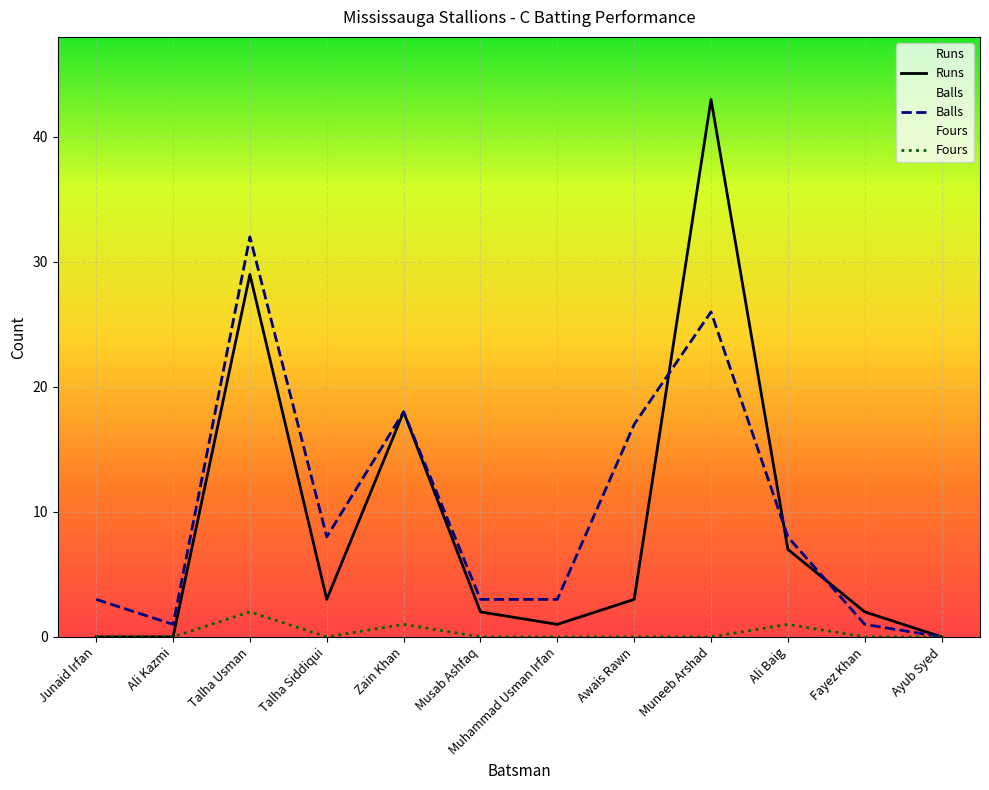

Reading right to left, what are all the values shown in this chart?

Runs: Ayub Syed=0	Fayez Khan=2	Ali Baig=7	Muneeb Arshad=43	Awais Rawn=3	Muhammad Usman Irfan=1	Musab Ashfaq=2	Zain Khan=18	Talha Siddiqui=3	Talha Usman=29	Ali Kazmi=0	Junaid Irfan=0
Balls: Ayub Syed=0	Fayez Khan=1	Ali Baig=8	Muneeb Arshad=26	Awais Rawn=17	Muhammad Usman Irfan=3	Musab Ashfaq=3	Zain Khan=18	Talha Siddiqui=8	Talha Usman=32	Ali Kazmi=1	Junaid Irfan=3
Fours: Ayub Syed=0	Fayez Khan=0	Ali Baig=1	Muneeb Arshad=0	Awais Rawn=0	Muhammad Usman Irfan=0	Musab Ashfaq=0	Zain Khan=1	Talha Siddiqui=0	Talha Usman=2	Ali Kazmi=0	Junaid Irfan=0